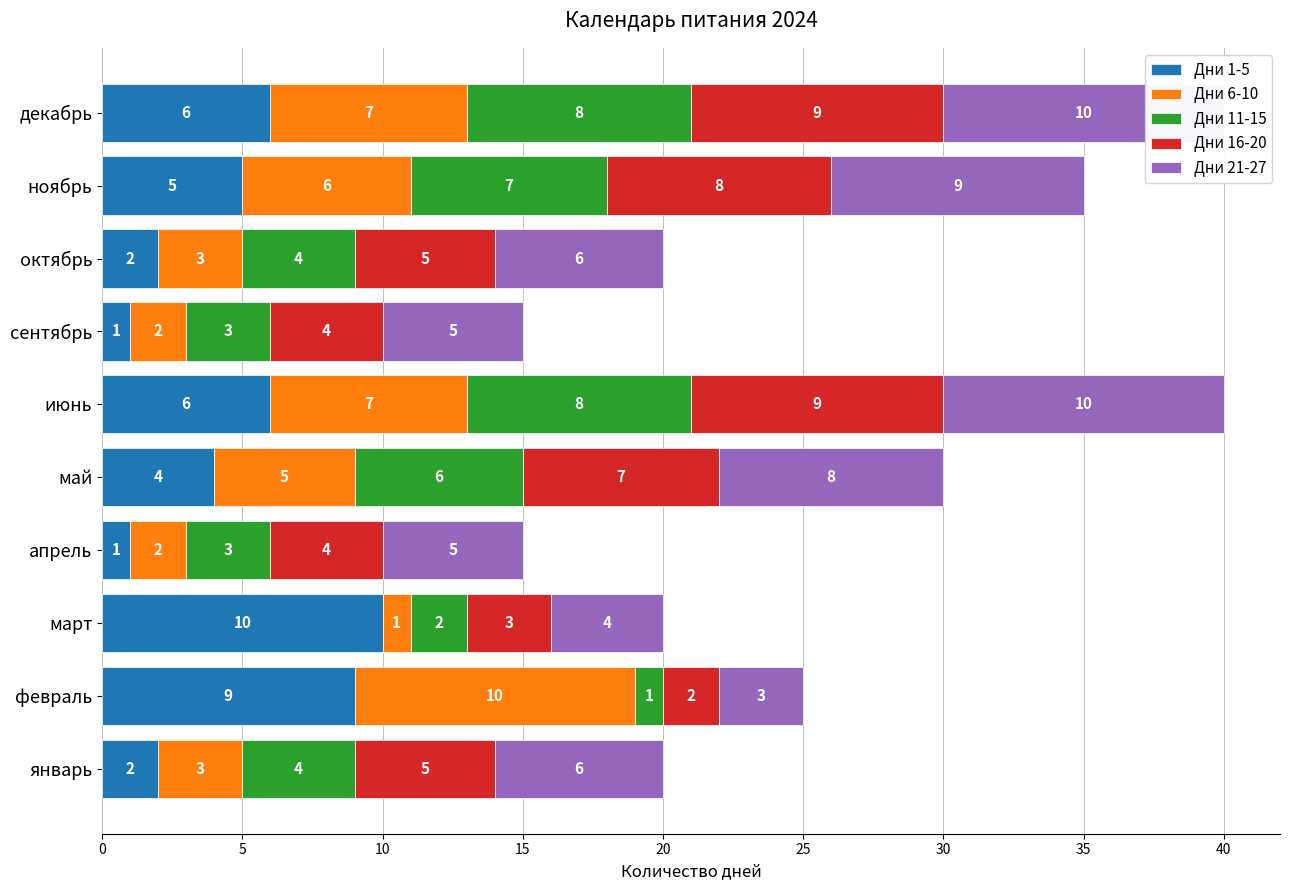

What is the difference between the maximum and second lowest values in the Дни 1-5 series?

9